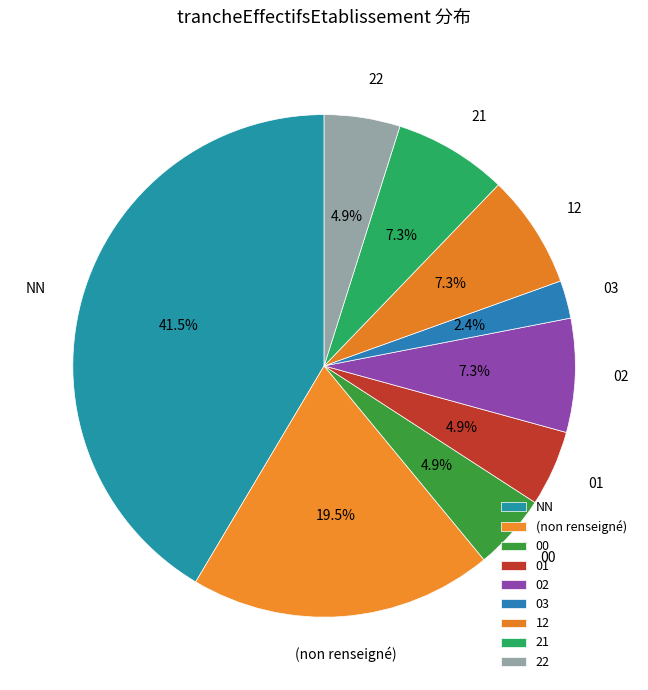

Between 21 and 22, which is larger?

21